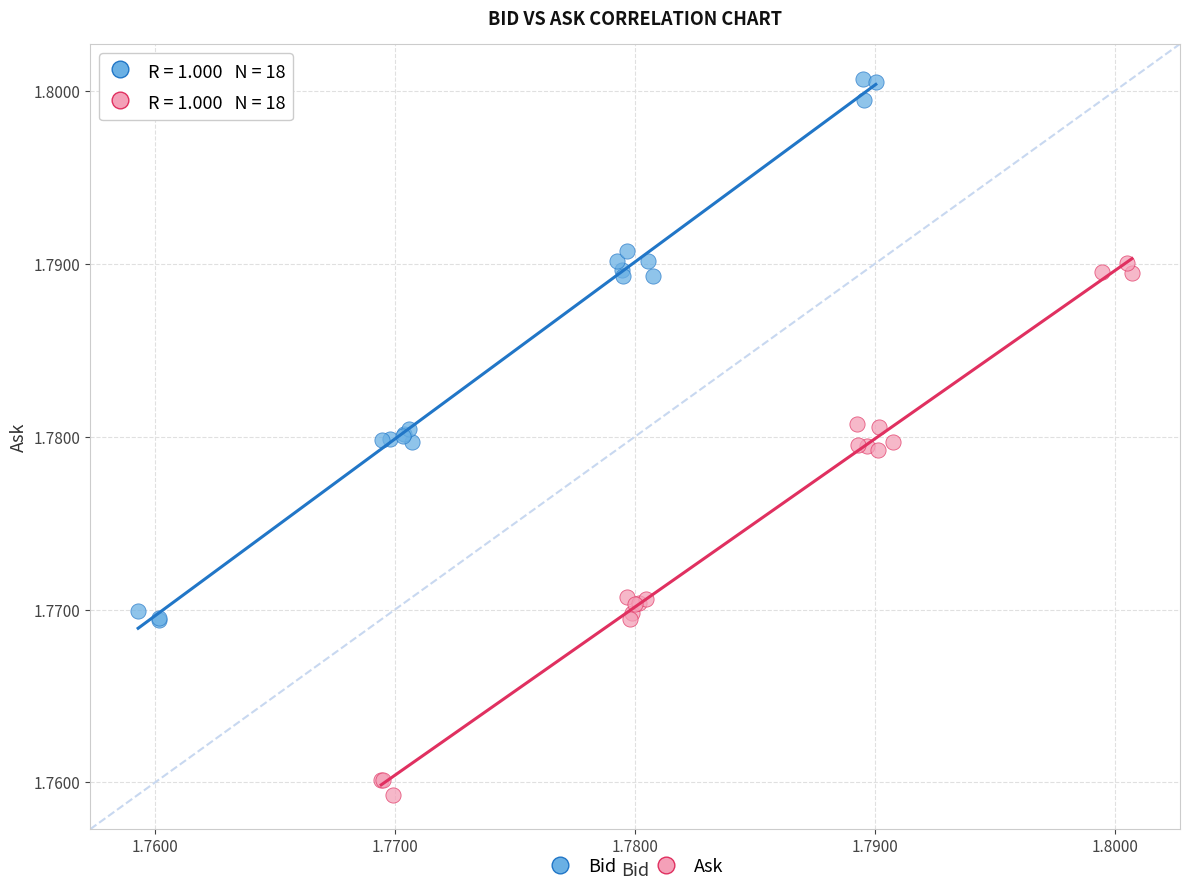

Which series contains the lowest Y value?

Ask